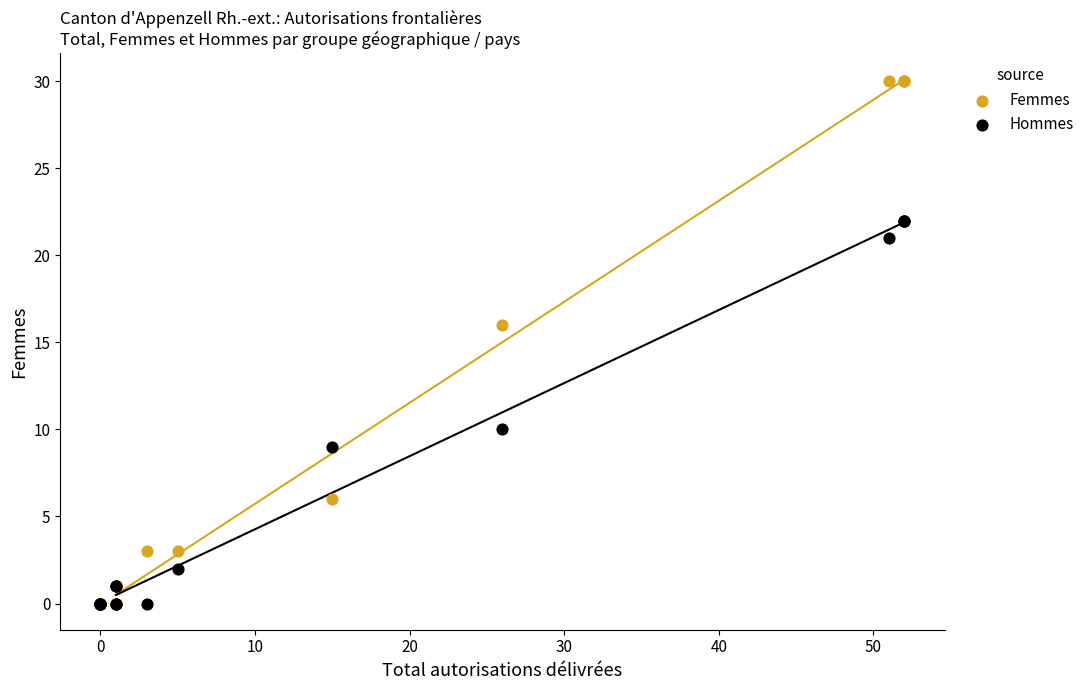

In the Hommes series, what Y value is closest to 11?

10